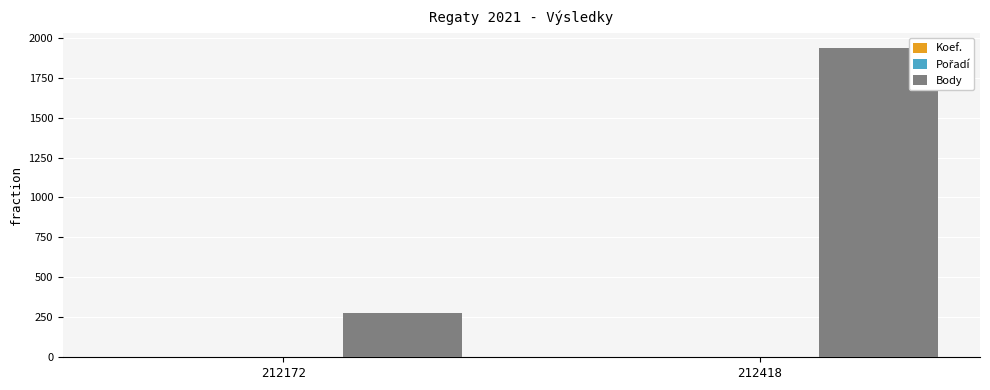

What is the sum of the Body values at 212172 and 212418?

2212